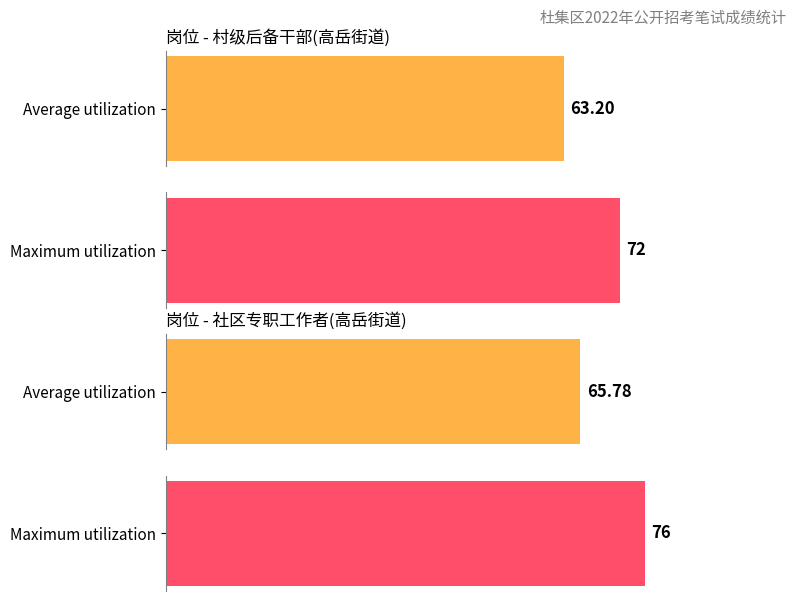

How many data points does each series have?

2